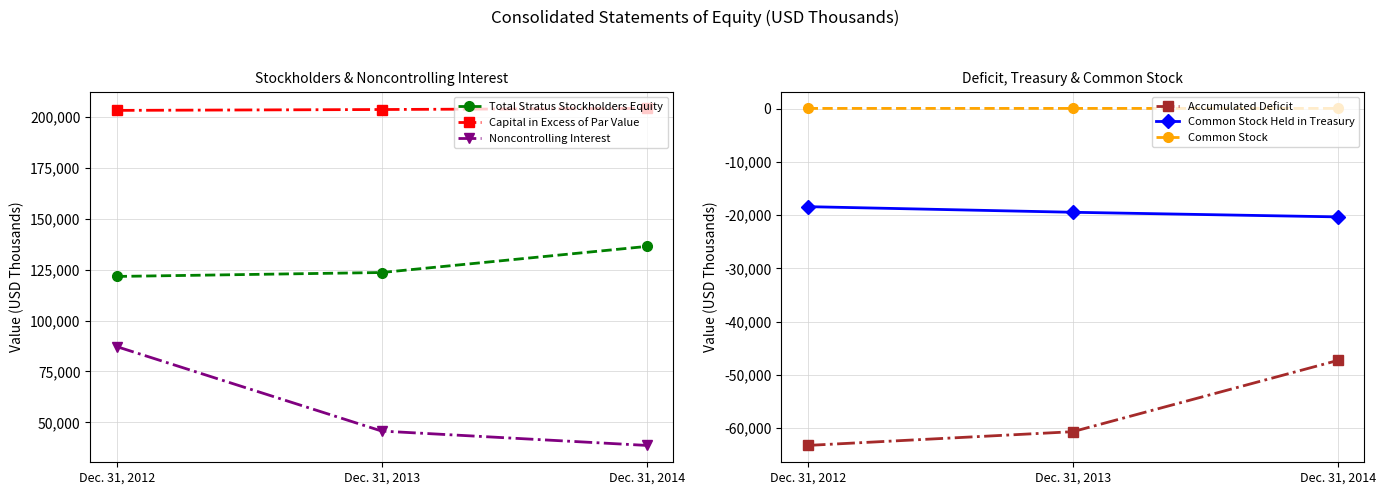

Read the Capital in Excess of Par Value value at Dec. 31, 2012, to the nearest 100.

203300